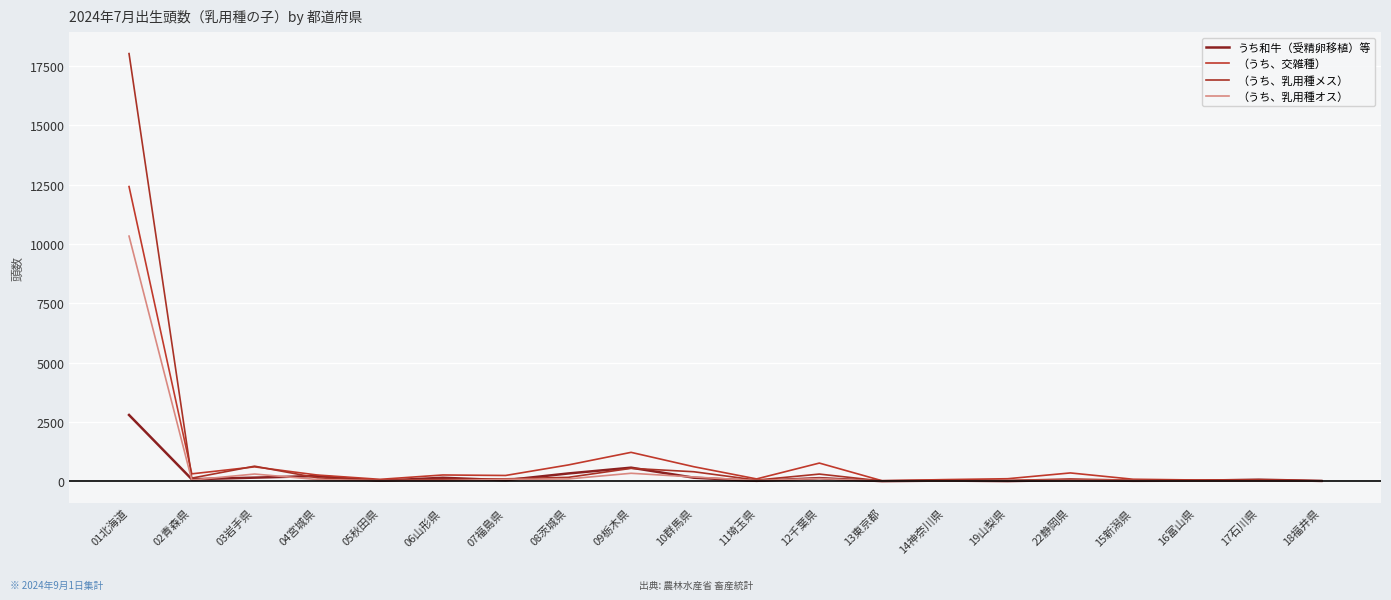

Rank the series by their average value, from lowest to highest.

うち和牛（受精卵移植）等, （うち、乳用種オス）, （うち、交雑種）, （うち、乳用種メス）